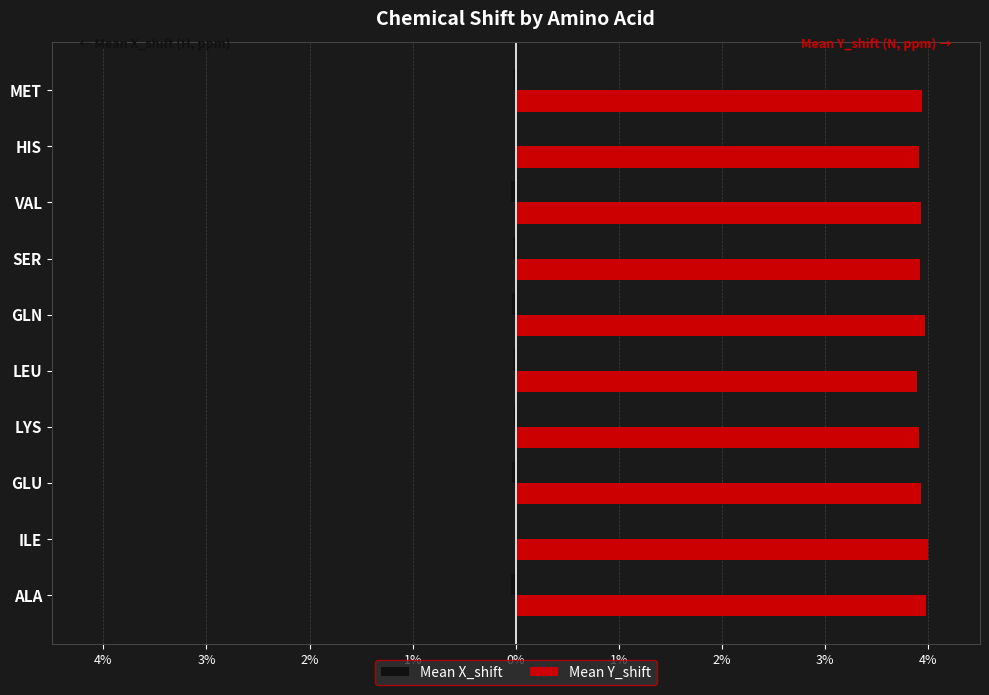

What is the minimum value for Mean Y_shift?

3.9